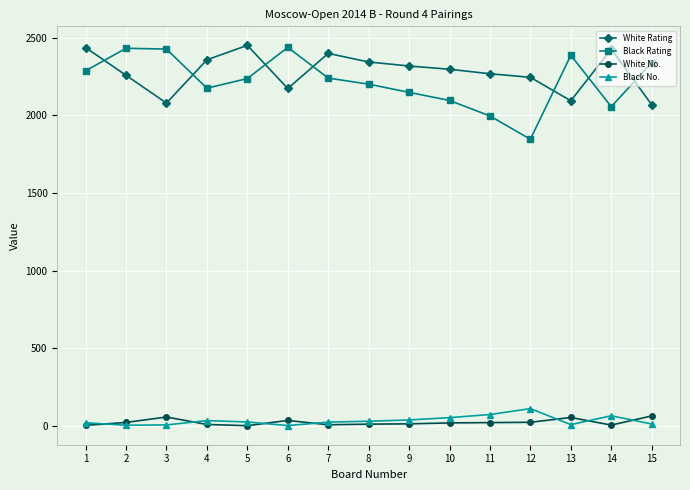

How many lines are shown in the chart?

4